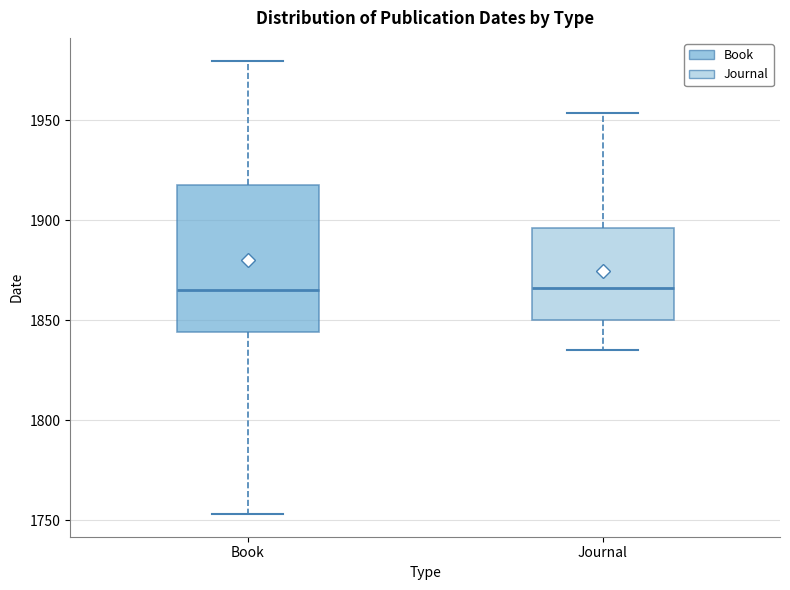

Comparing the boxes themselves (not the whiskers), which one is the tallest?

Book